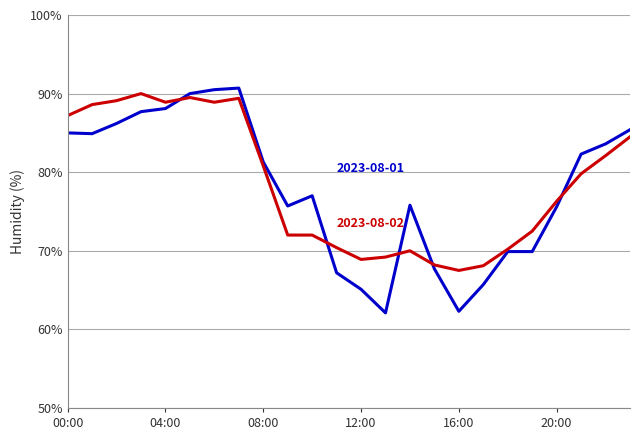

What is the maximum value shown in the chart?

90.7